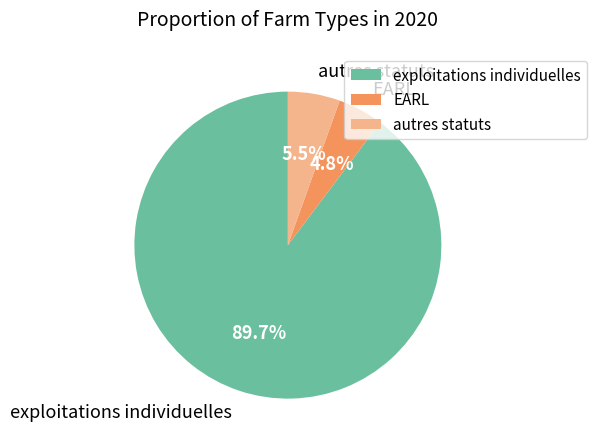

To the nearest percent, what is the difference between the exploitations individuelles and autres statuts slice percentages?

84%